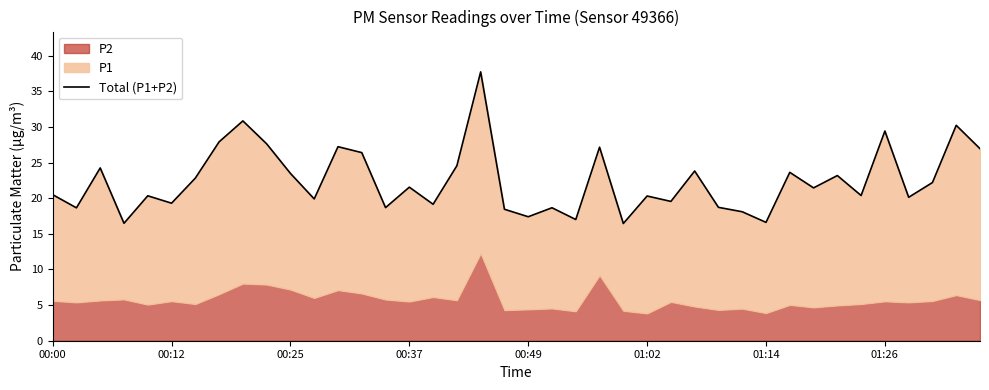

At which category does the chart reach its peak across all series?

18